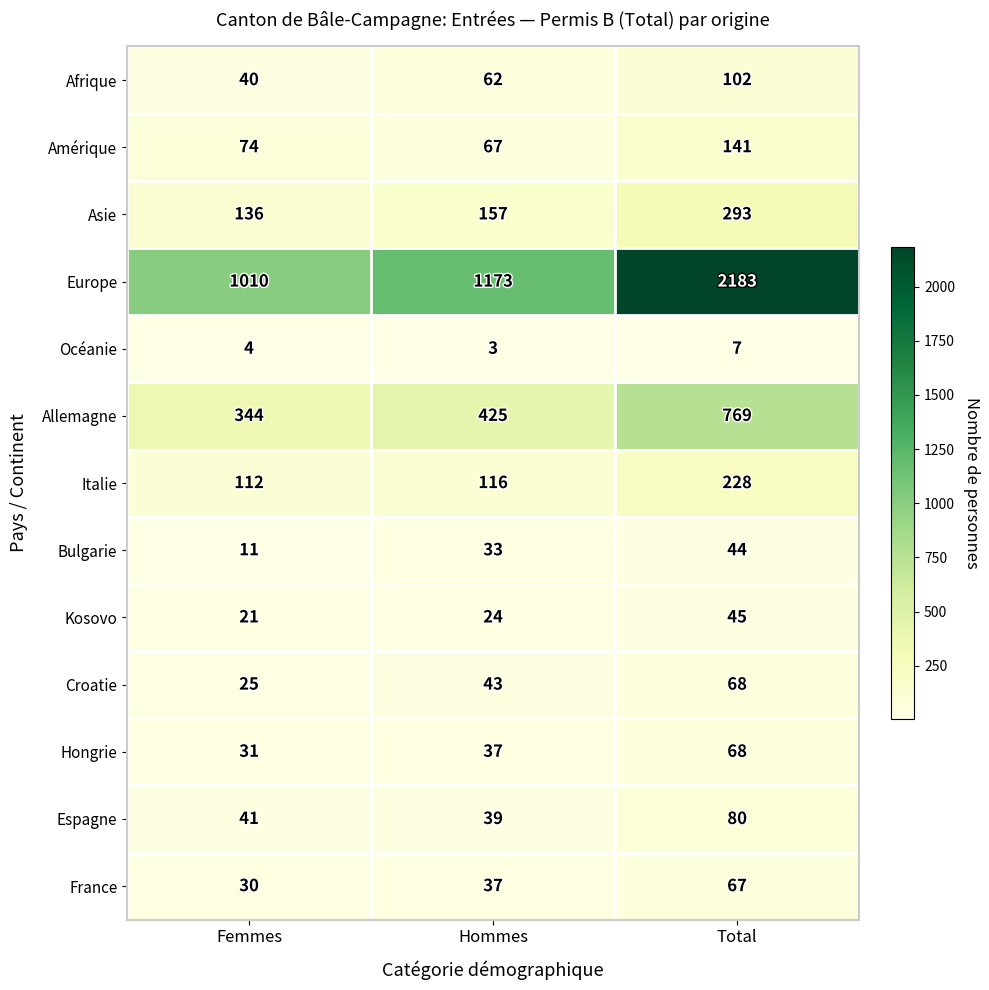

At which category is the sum across all series the highest?

Total